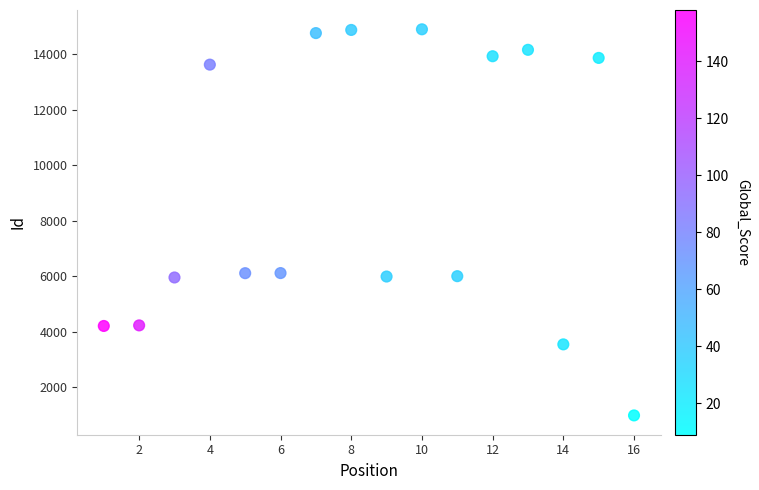

What is the range of X values (max minus min)?

15